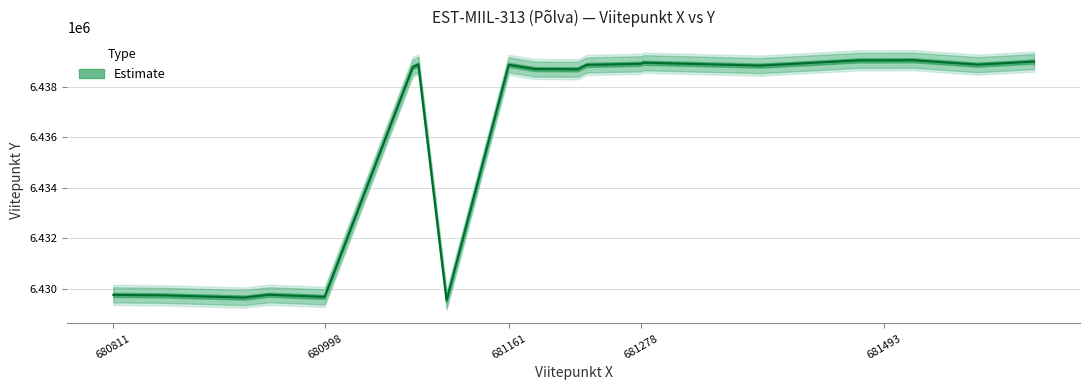

At which category does the chart reach its minimum across all series?

681106